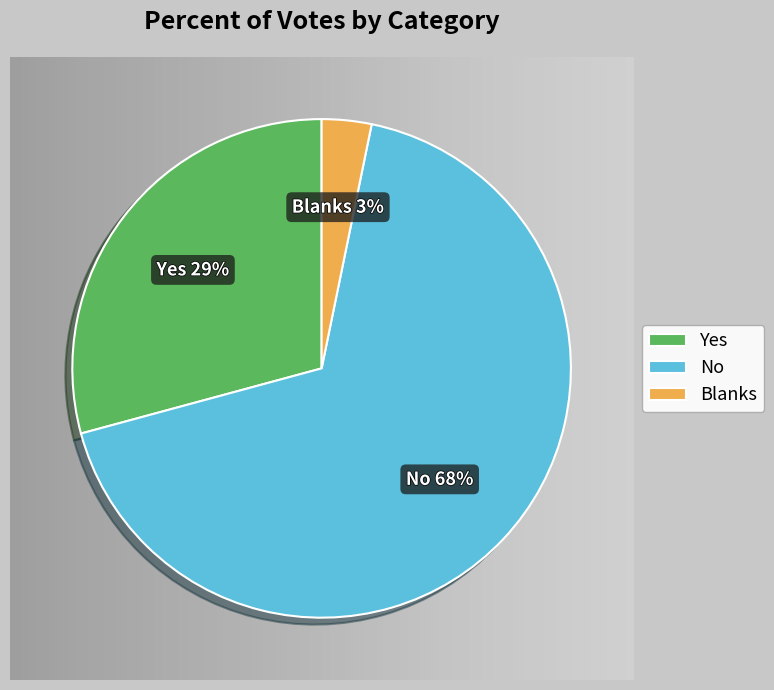

Which category has the biggest portion of the pie?

No